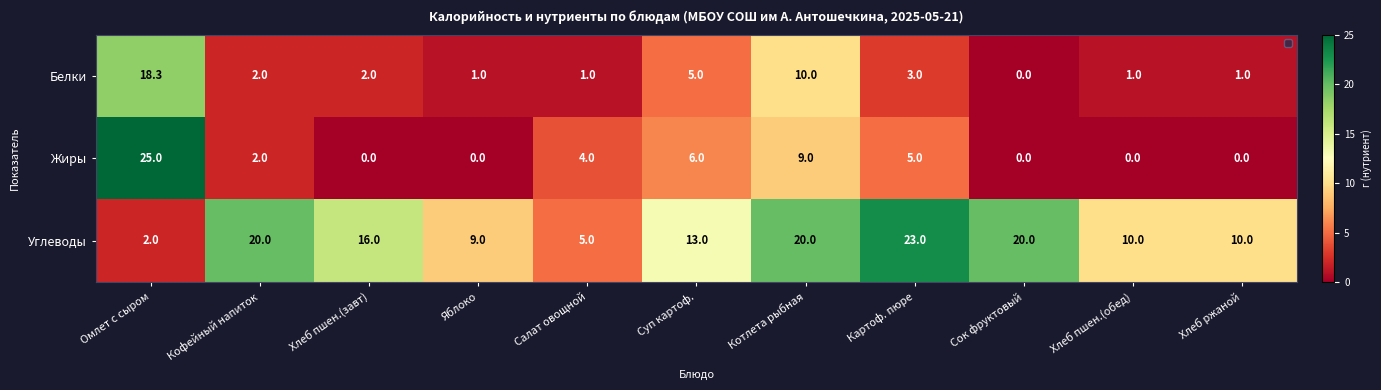

At which label is Белки closest to 9?

Котлета рыбная